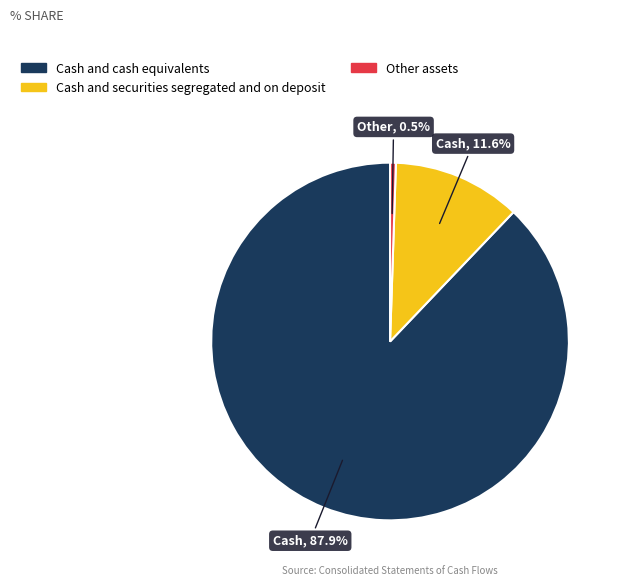

Approximately how many times larger is the value at Cash and securities segregated and on deposit compared to Other assets?

22.1